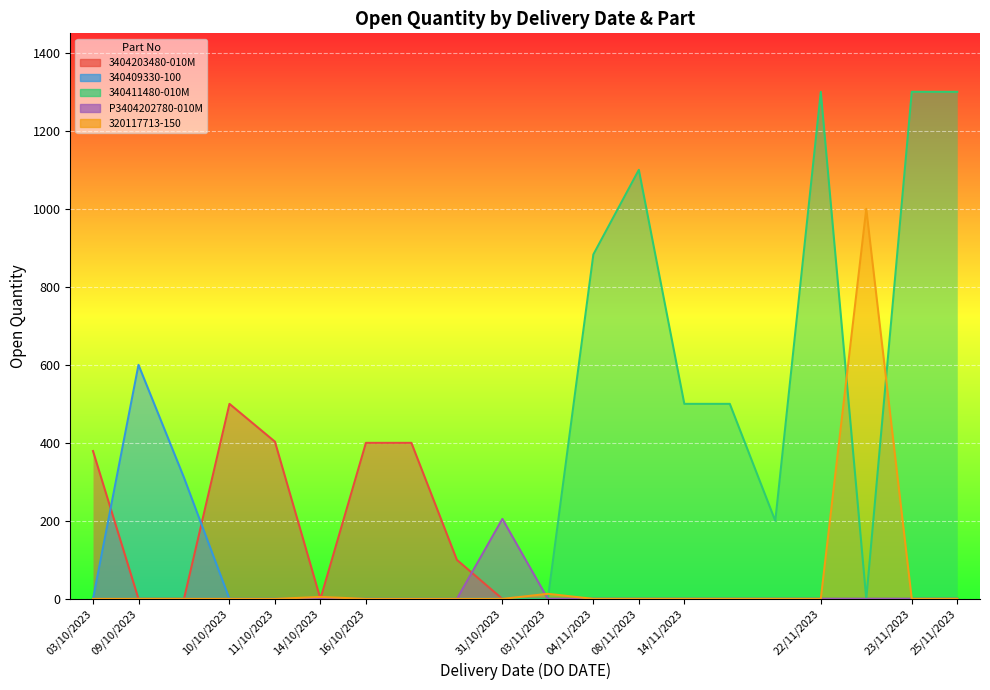

Reading left to right, extract all data points from this chart.

03/10/2023=379	10/10/2023=500	11/10/2023=403	16/10/2023=400	16/10/2023=400	16/10/2023=100	09/10/2023=600	09/10/2023=311	04/11/2023=883	08/11/2023=1100	14/11/2023=500	14/11/2023=500	14/11/2023=200	22/11/2023=1300	23/11/2023=1300	25/11/2023=1300	31/10/2023=205	14/10/2023=5	03/11/2023=13	22/11/2023=1000